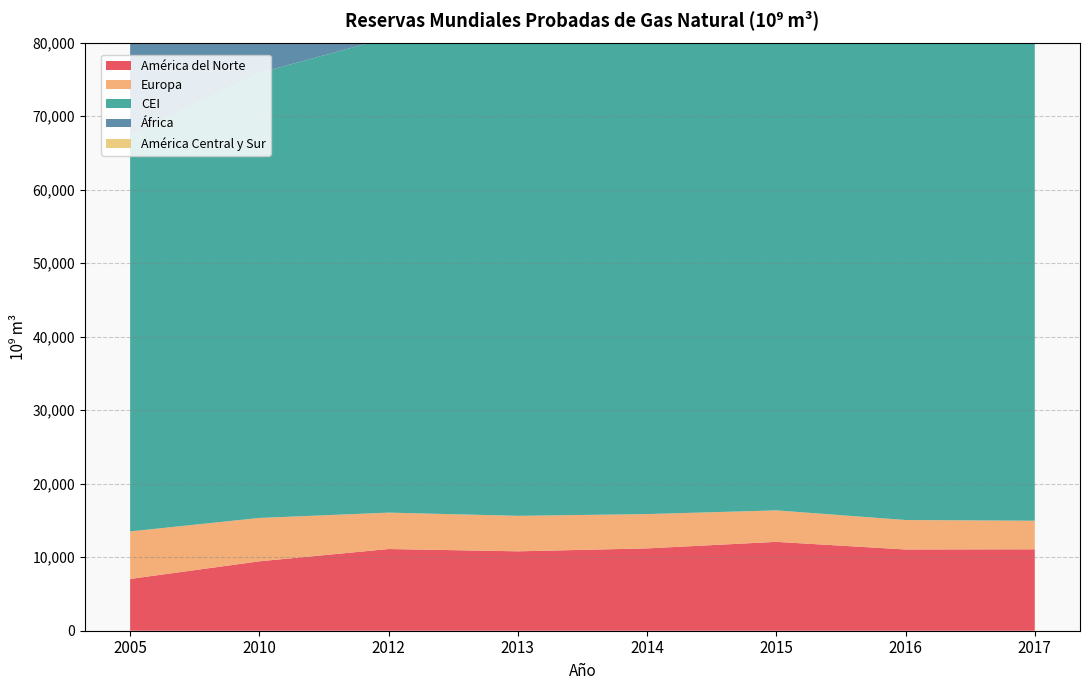

Reading left to right, list all the values displayed in this chart.

América del Norte: 7044	9439	11114	10800	11198	12088	11051	11075
Europa: 6462	5899	4949	4826	4666	4281	4007	3885
CEI: 53744	60533	64596	64639	65308	65582	66090	65519
África: 14078	14760	14534	14479	14386	14407	12620	12942
América Central y Sur: 7378	7790	7910	8009	7965	7943	7885	7873